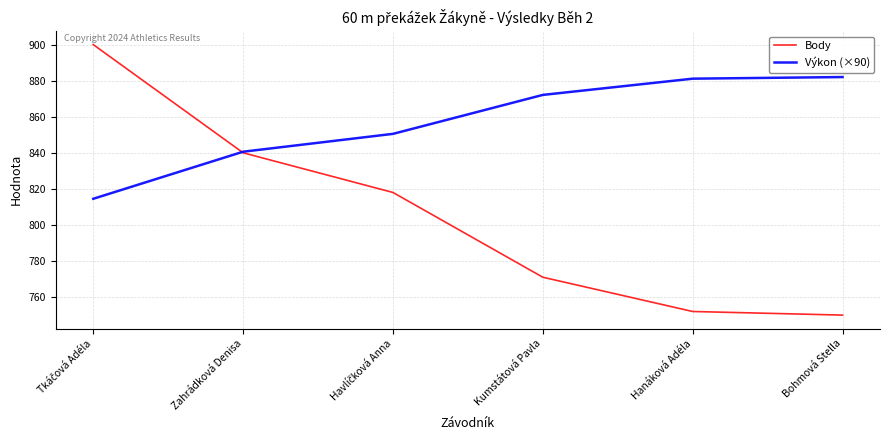

What position from the left is Hanáková Adéla?

5